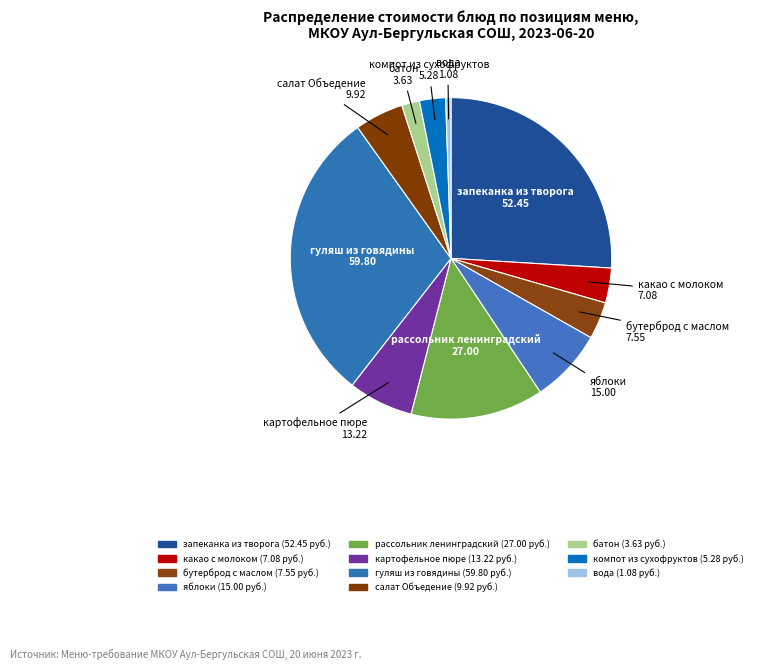

To the nearest percent, what portion does какао с молоком represent?

4%